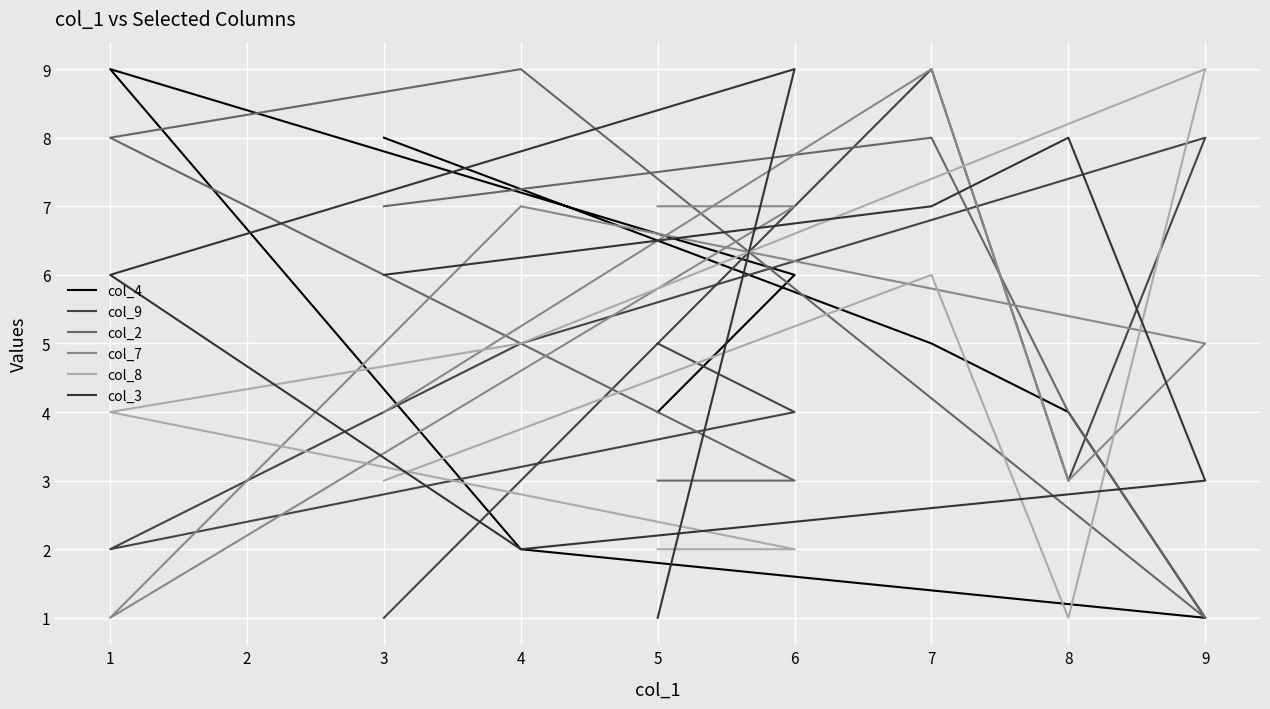

Where do col_8 and col_2 first cross each other?

8 and 9